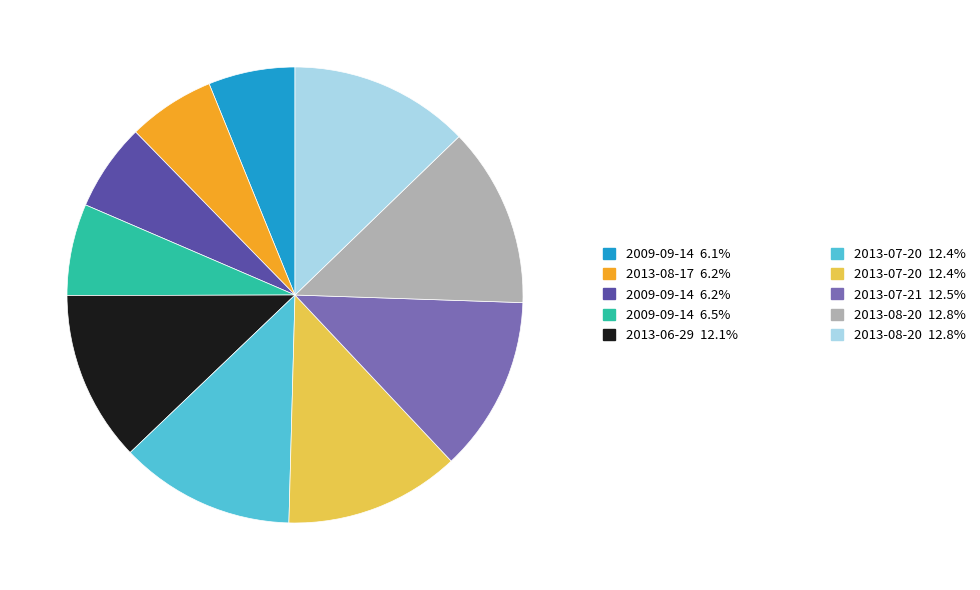

Is there any slice that represents more than half of the pie?

No